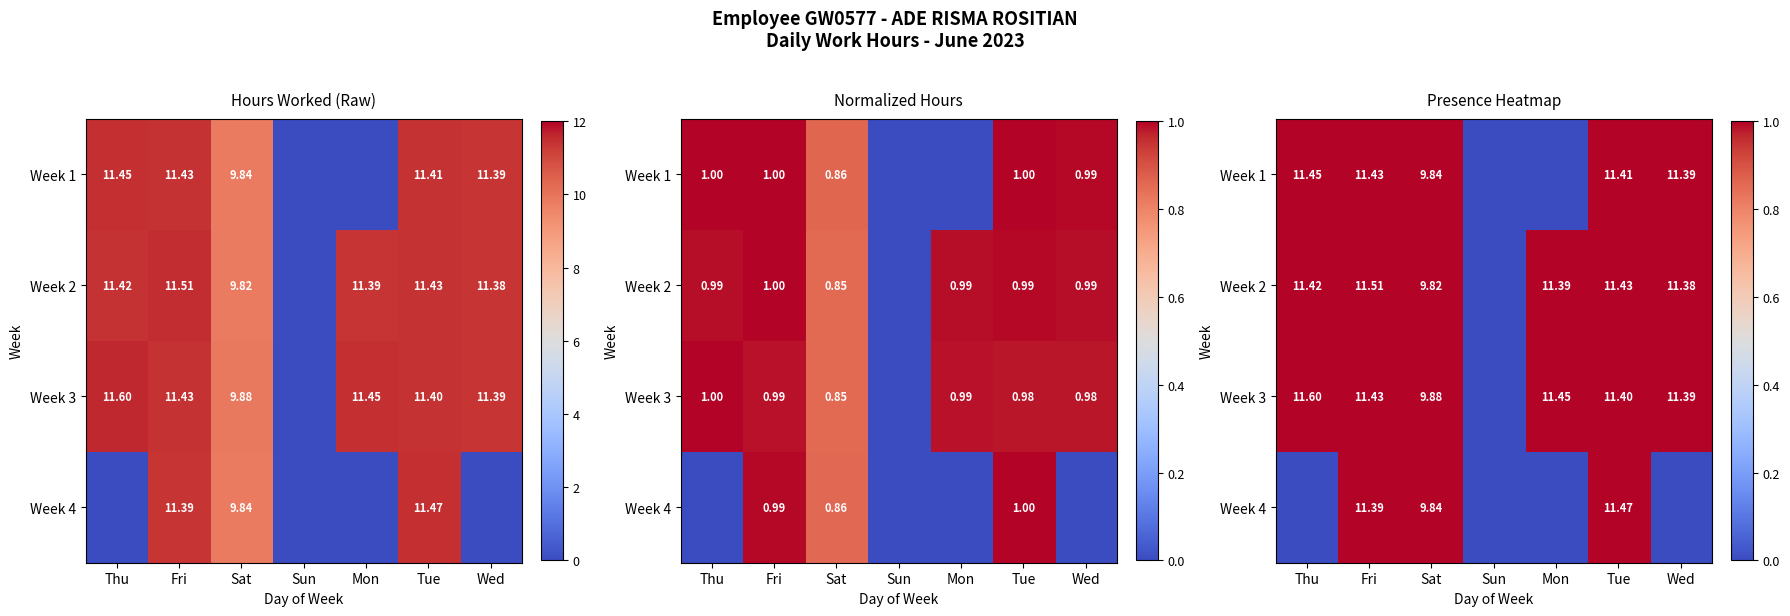

Count the Week 1 values in the range 0 to 1.

7